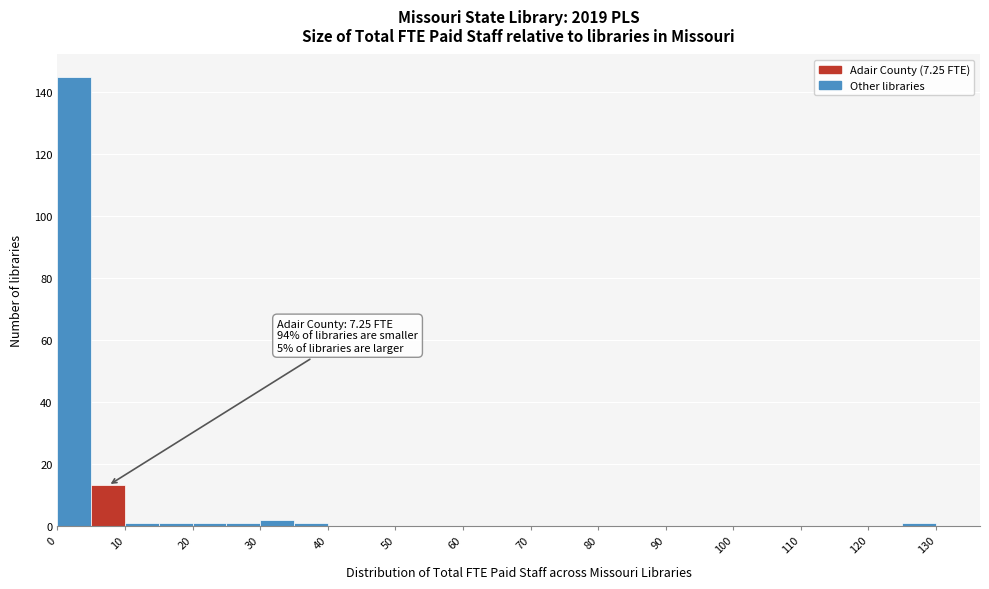

Which range on the x-axis has the tallest bar?

0 to 5